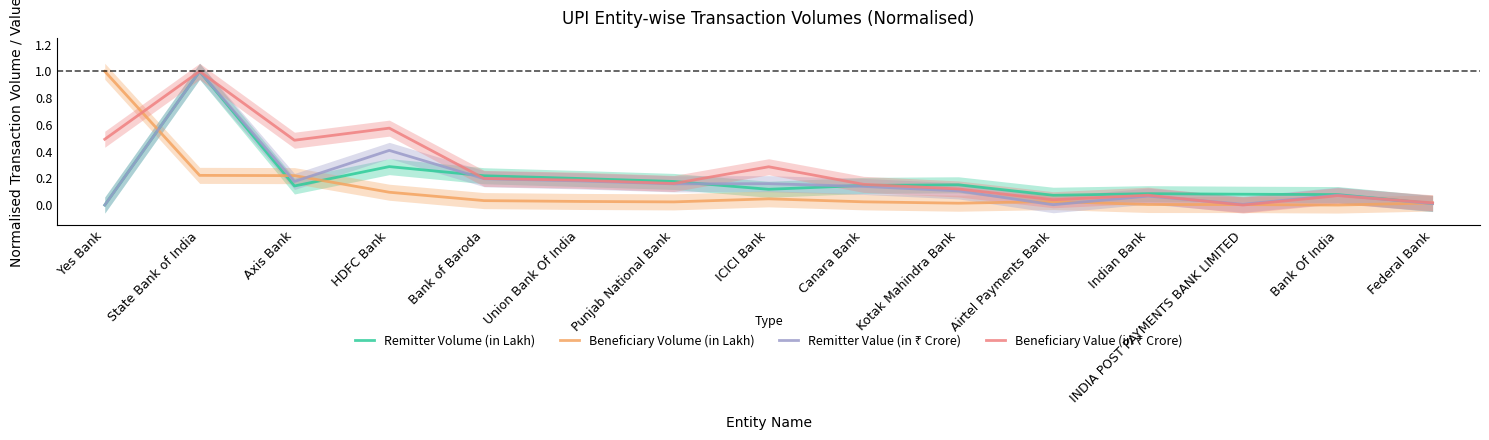

What is the average value of the Beneficiary Volume (in Lakh) series?

0.1